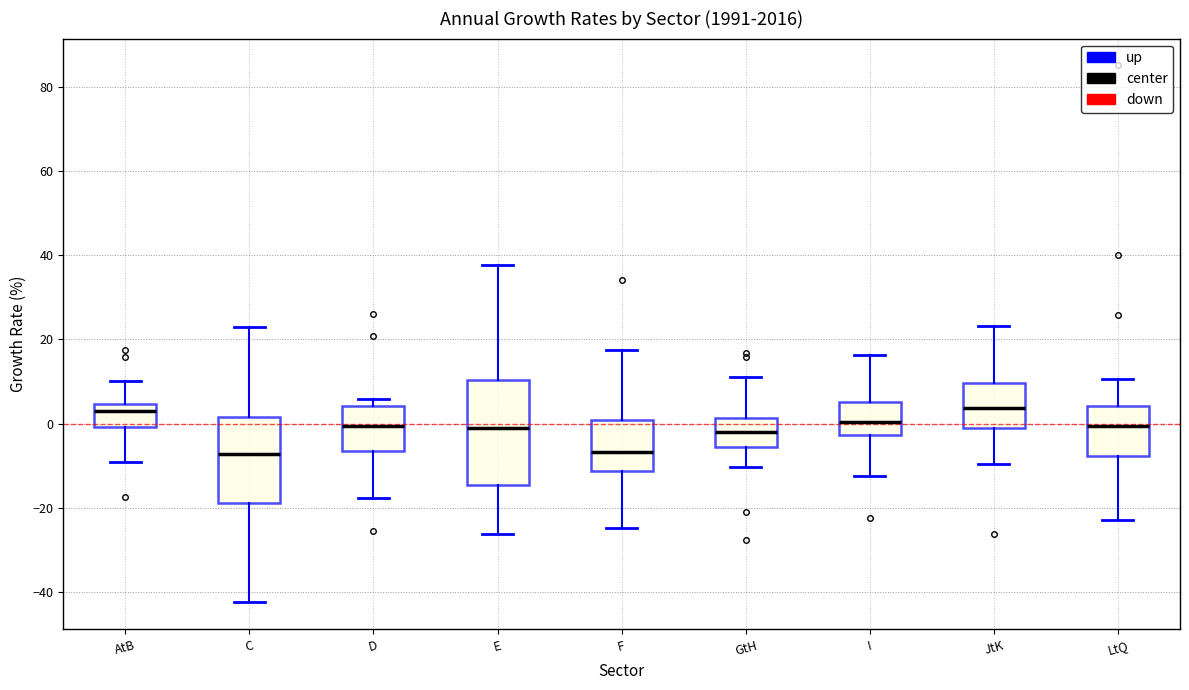

Which box is the tallest, from its lower edge to its upper edge?

E